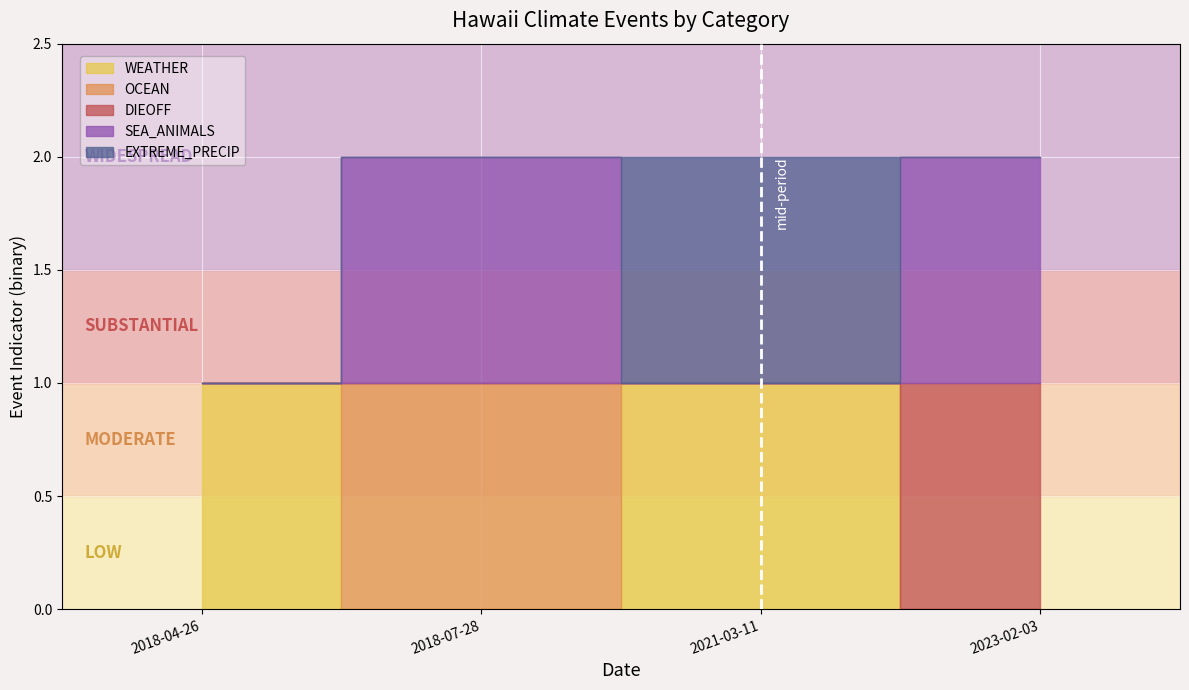

At how many categories does at least one series exceed 0?

4